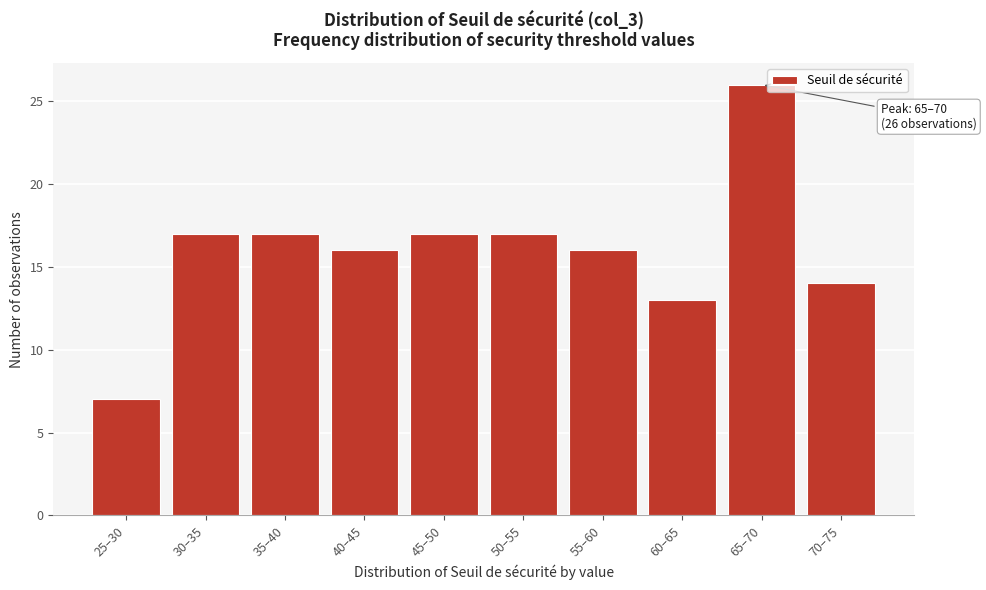

Reading left to right, extract all data points from this chart.

25–30=7	30–35=17	35–40=17	40–45=16	45–50=17	50–55=17	55–60=16	60–65=13	65–70=26	70–75=14